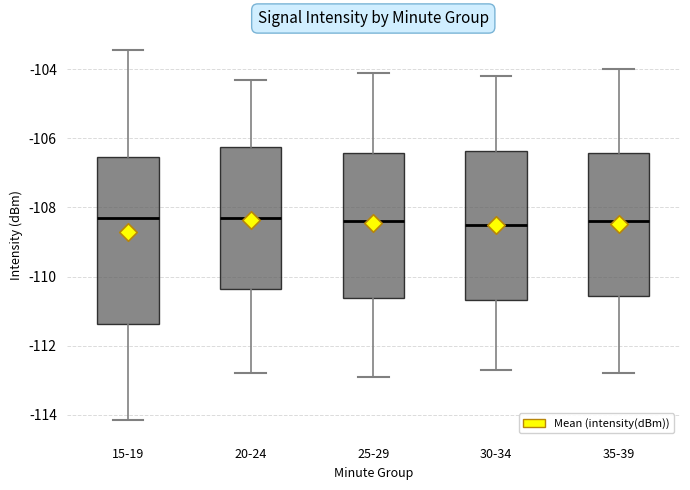

Where is the upper edge of the box for 15-19 on the y-axis? The values are not printed on the chart, so give them approximately, as read against the axis.

-106.6